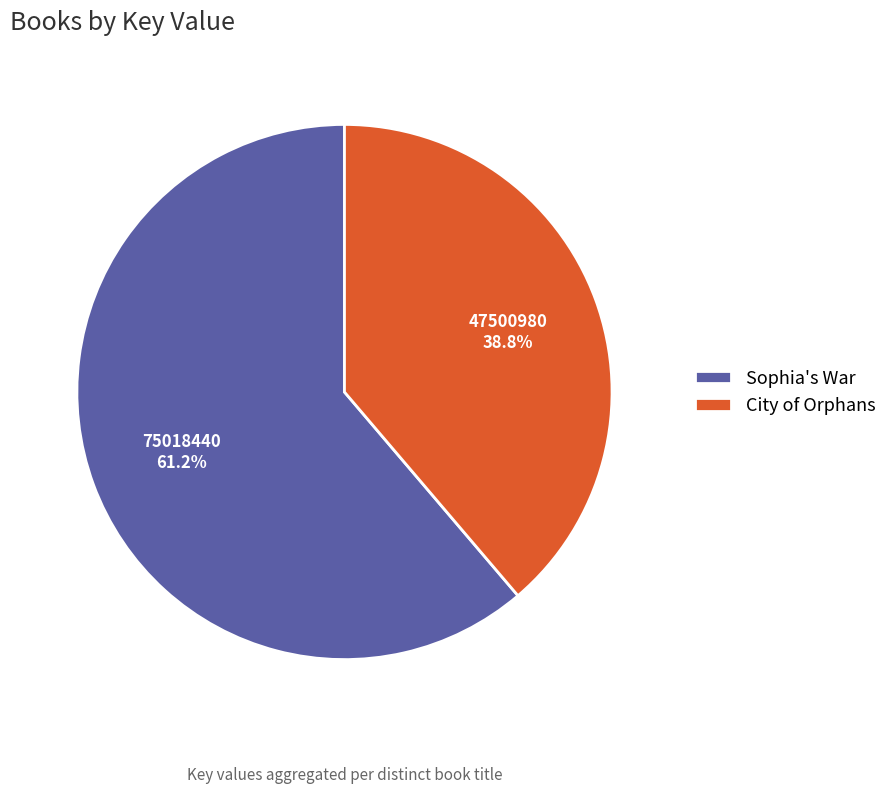

Do City of Orphans and Sophia's War together represent more than half of the pie?

Yes